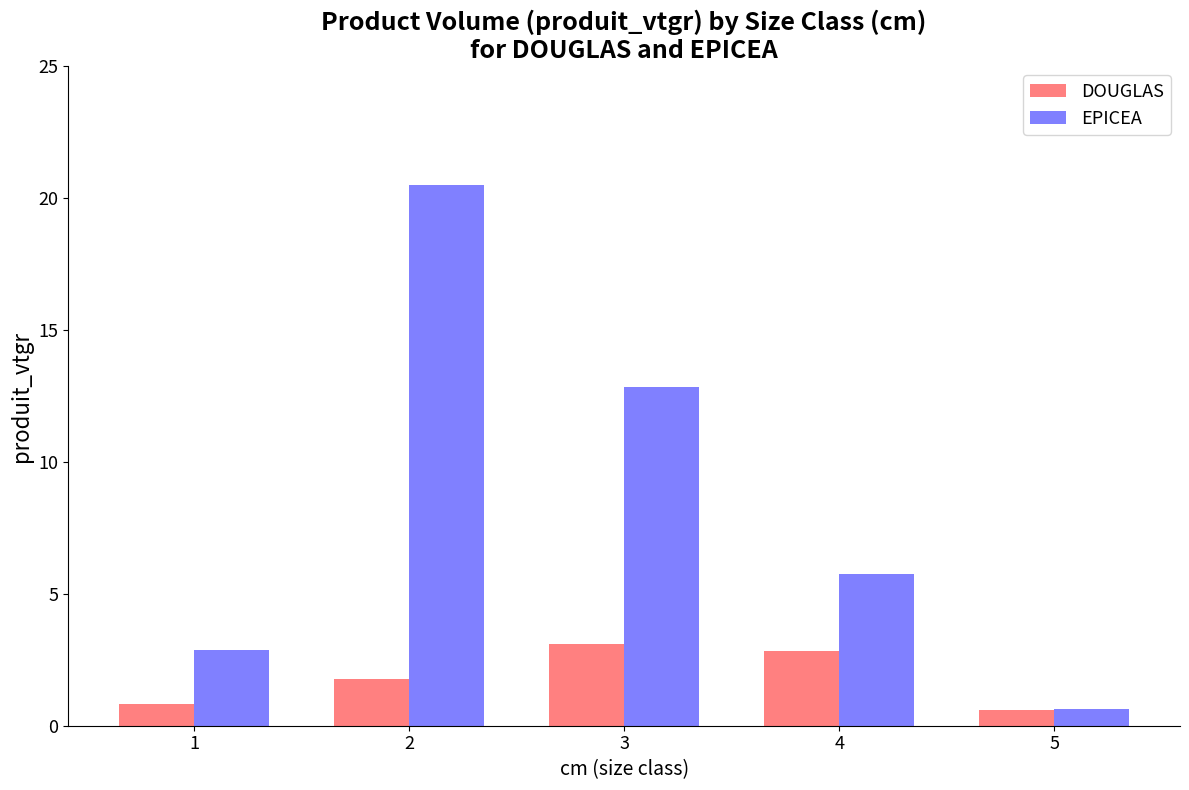

Rank the series by their average value, from lowest to highest.

DOUGLAS, EPICEA